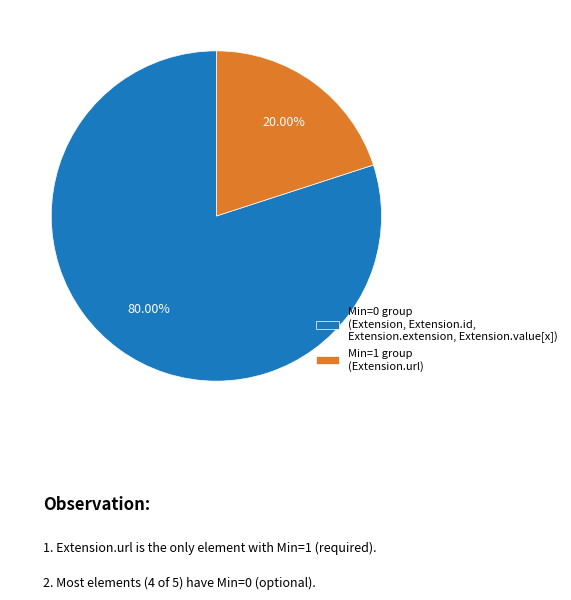

How many slices are in this pie chart?

2